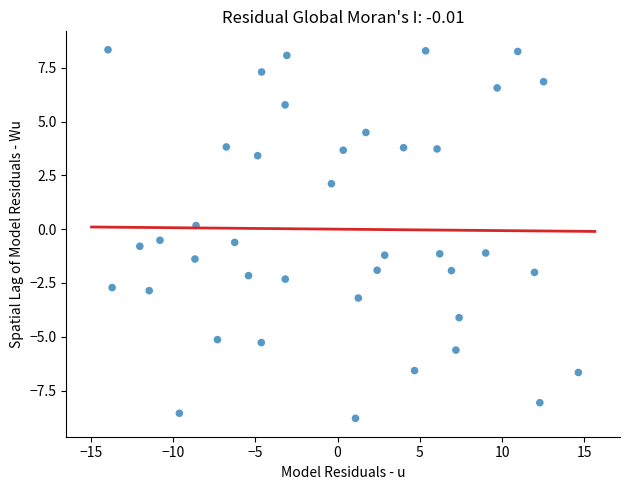

What is the range of X values (max minus min)?

28.6